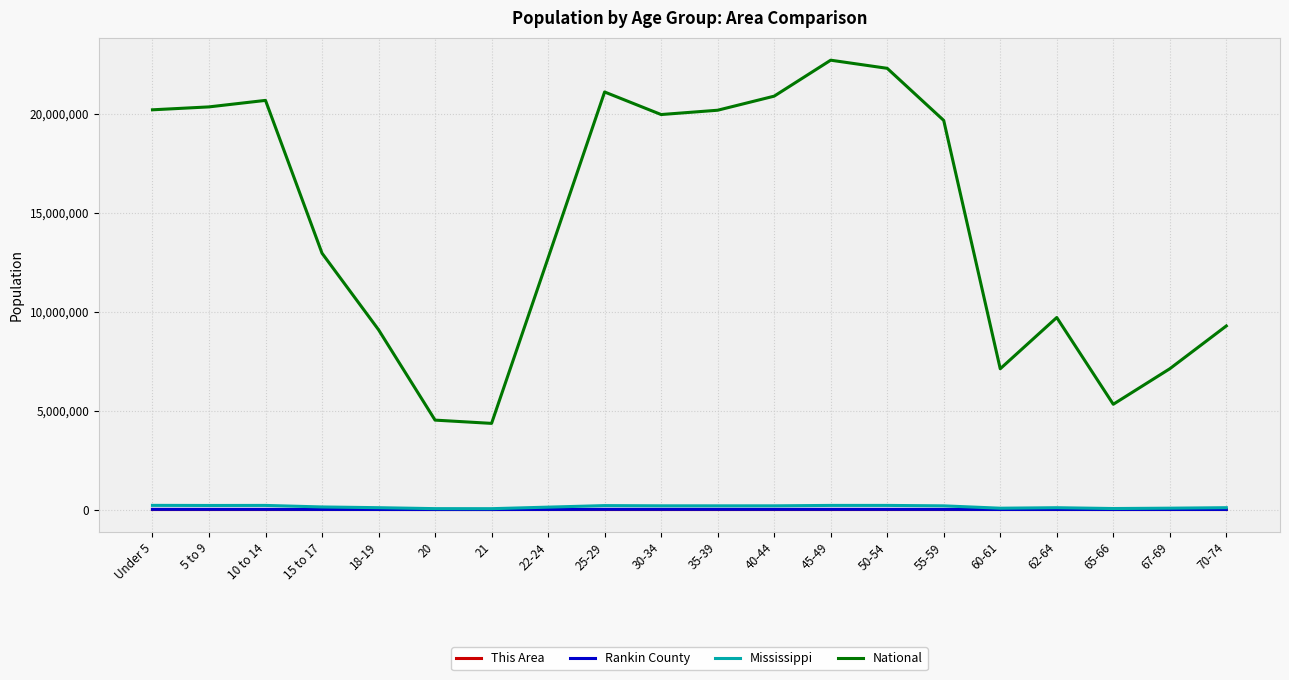

What is the total value across all series at 5 to 9?

20564806